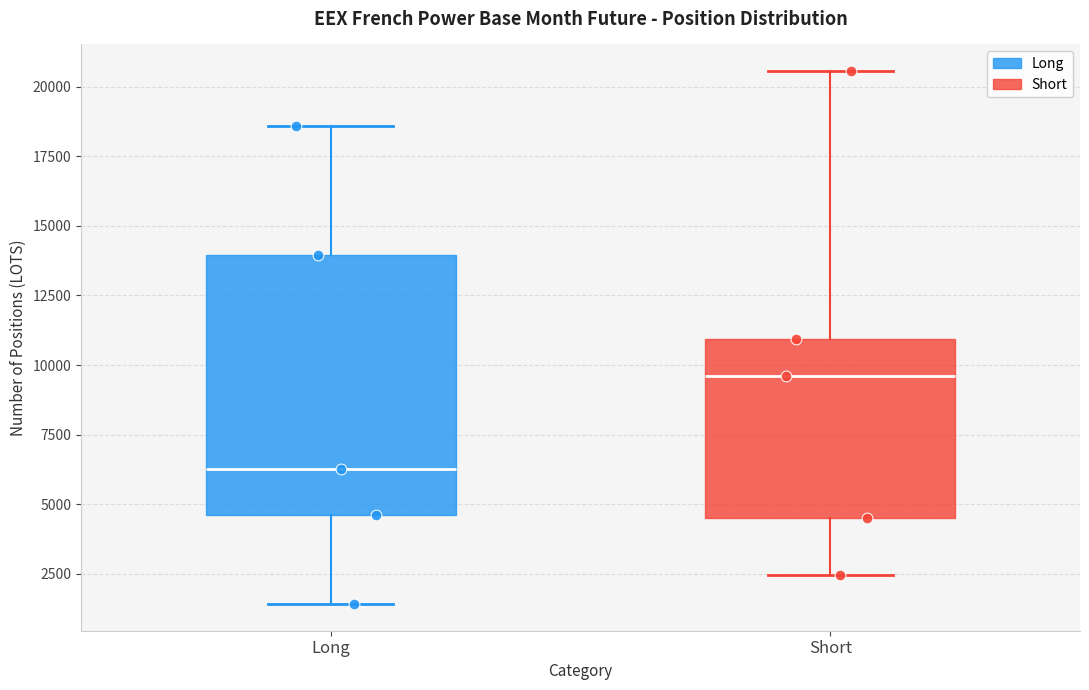

Which box's median line is the highest?

Short